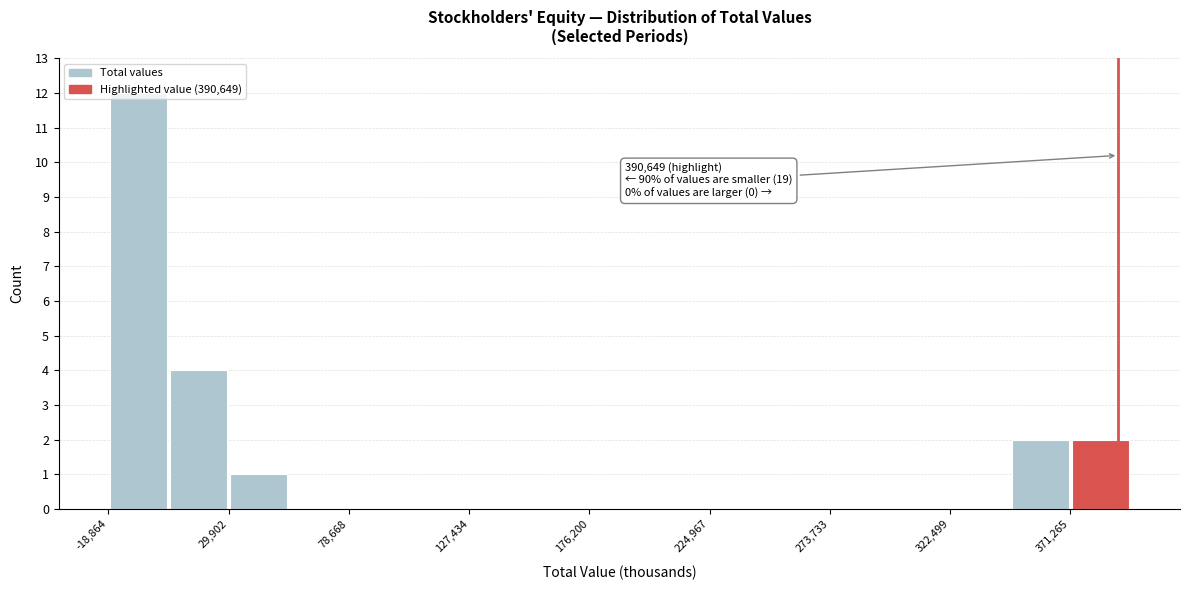

Which range on the x-axis has the tallest bar?

-20000 to 5000